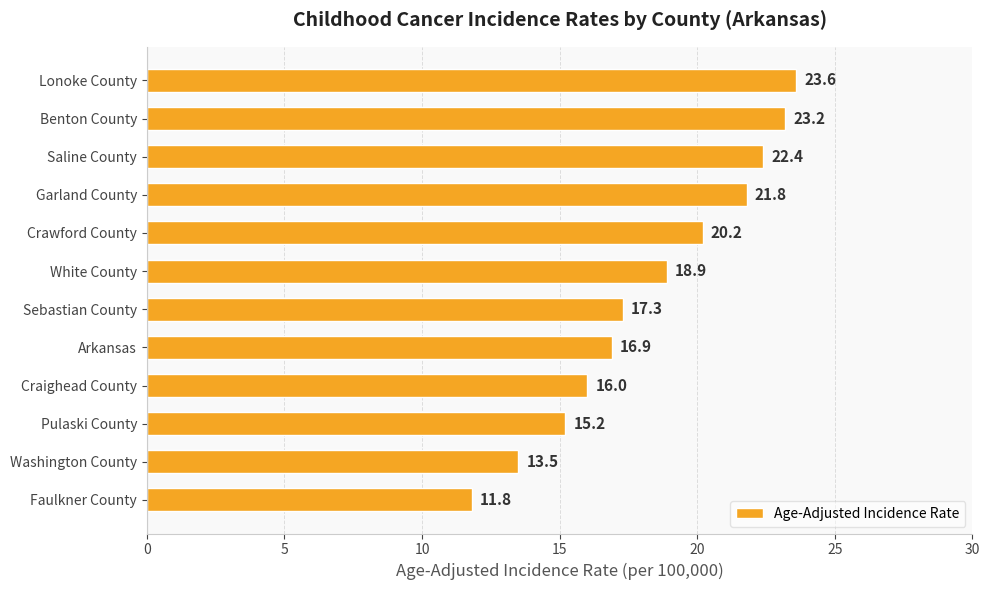

List the labels in order of value, largest first.

Lonoke County, Benton County, Saline County, Garland County, Crawford County, White County, Sebastian County, Arkansas, Craighead County, Pulaski County, Washington County, Faulkner County